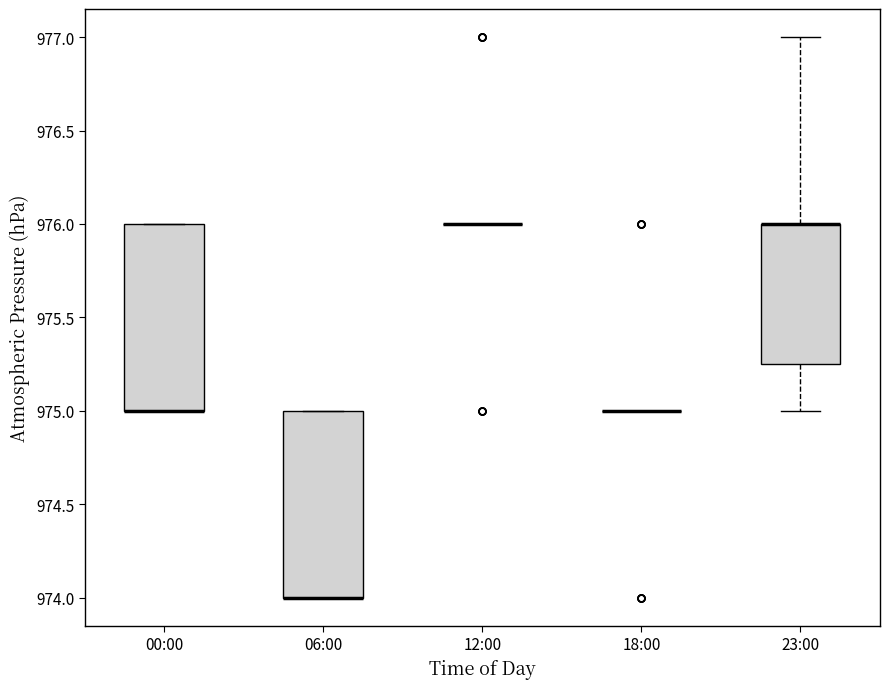

Reading left to right, transcribe this box plot: for each box, give where its median line is, the range the box spans, and where its two whiskers end, as read against the y-axis. The values are not printed on the chart, so give them approximately, as read against the axis.

00:00: median 975.00 (drawn on the box's lower edge), box 975.00 to 976.00, whiskers 975.00 to 976.00
06:00: median 974.00 (drawn on the box's lower edge), box 974.00 to 975.00, whiskers 974.00 to 975.00
12:00: box collapsed to a line at 976.00, whiskers 976.00 to 976.00
18:00: box collapsed to a line at 975.00, whiskers 975.00 to 975.00
23:00: median 976.00 (drawn on the box's upper edge), box 975.25 to 976.00, whiskers 975.00 to 977.00